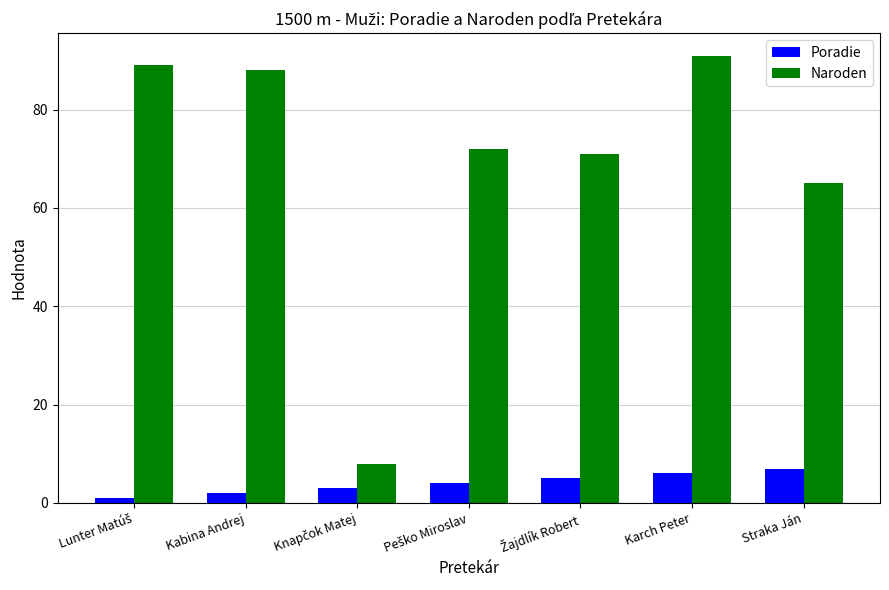

Which series has the widest spread of values?

Naroden